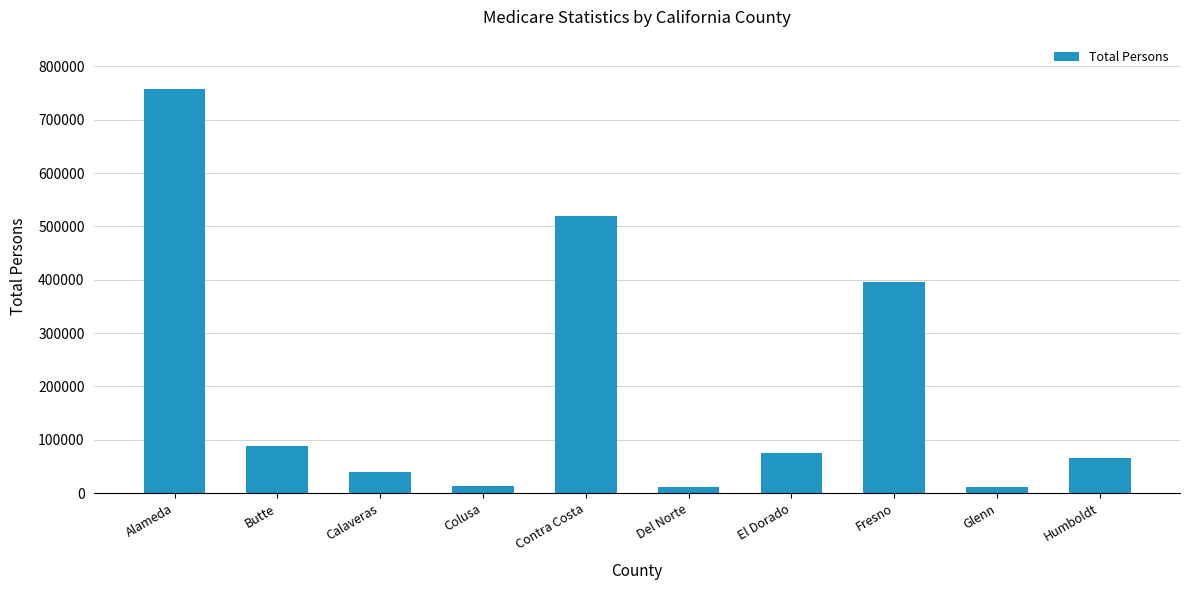

Count the number of categories in the chart.

10